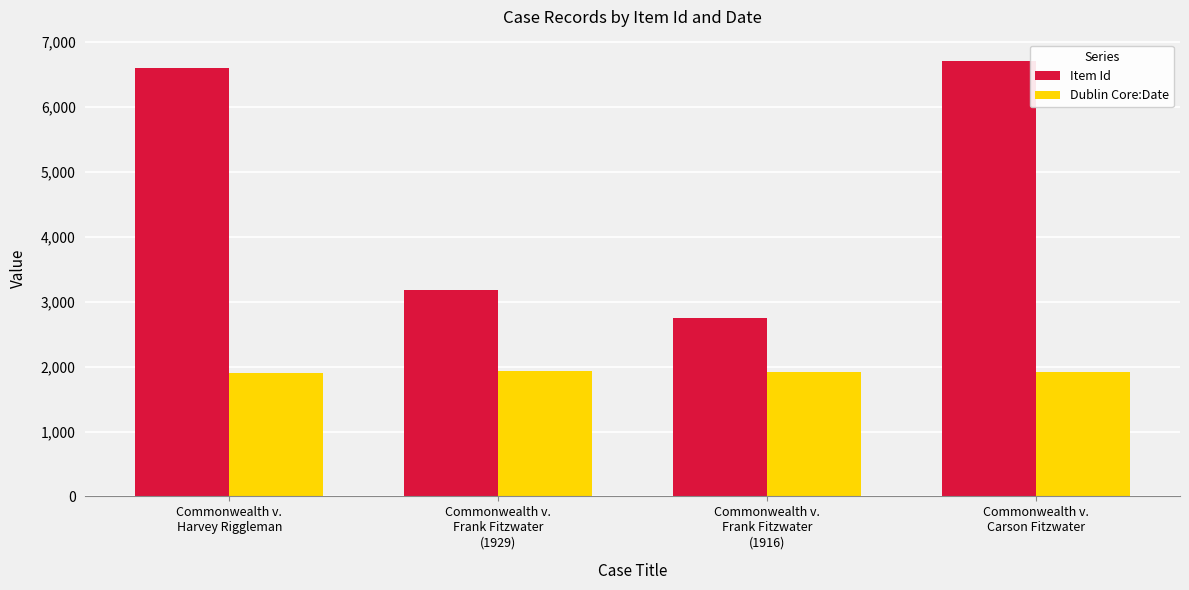

Are the bars grouped side by side (vs. stacked)?

Yes